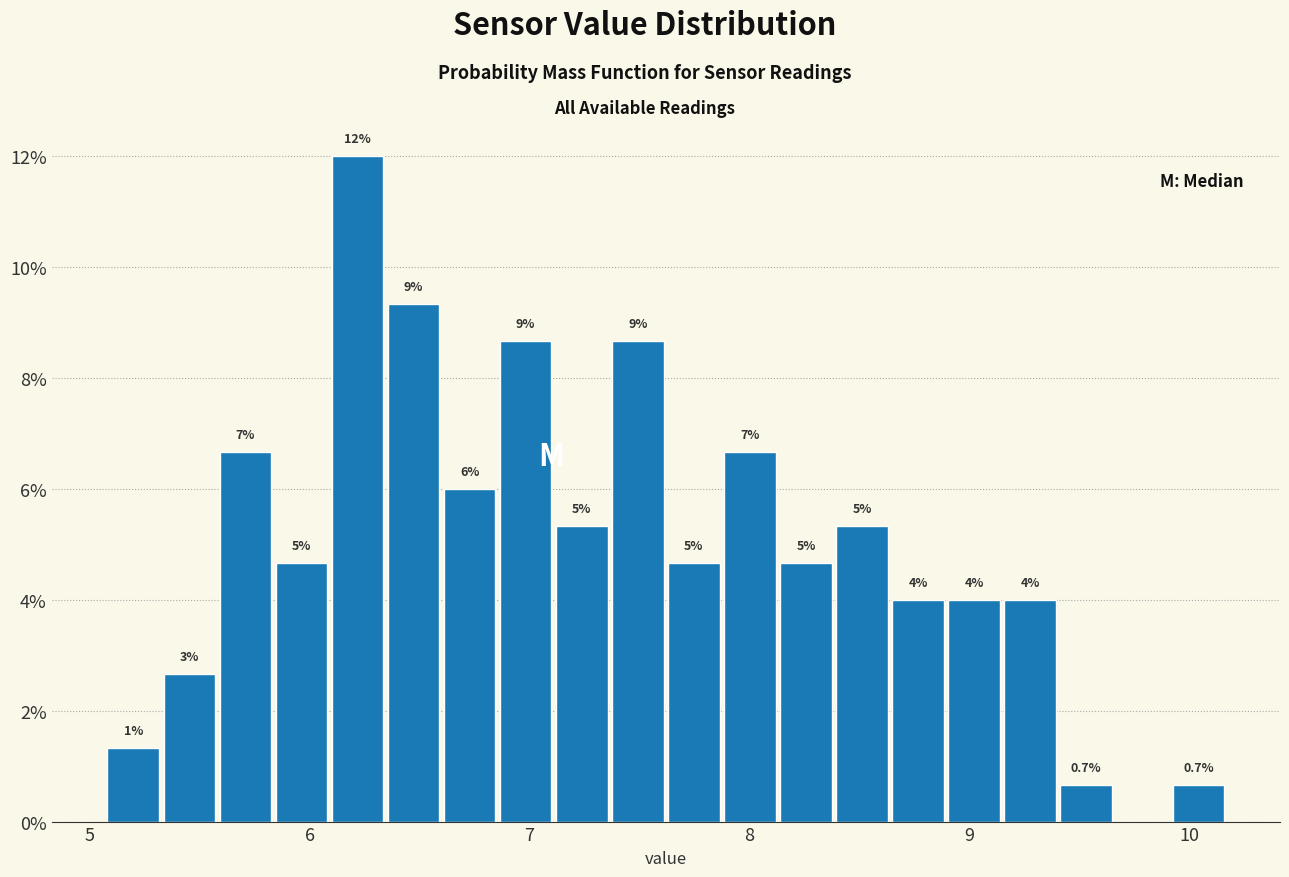

Around what value on the x-axis is the tallest bar? Give the approximate position of its centre, as read against the axis.

6.2